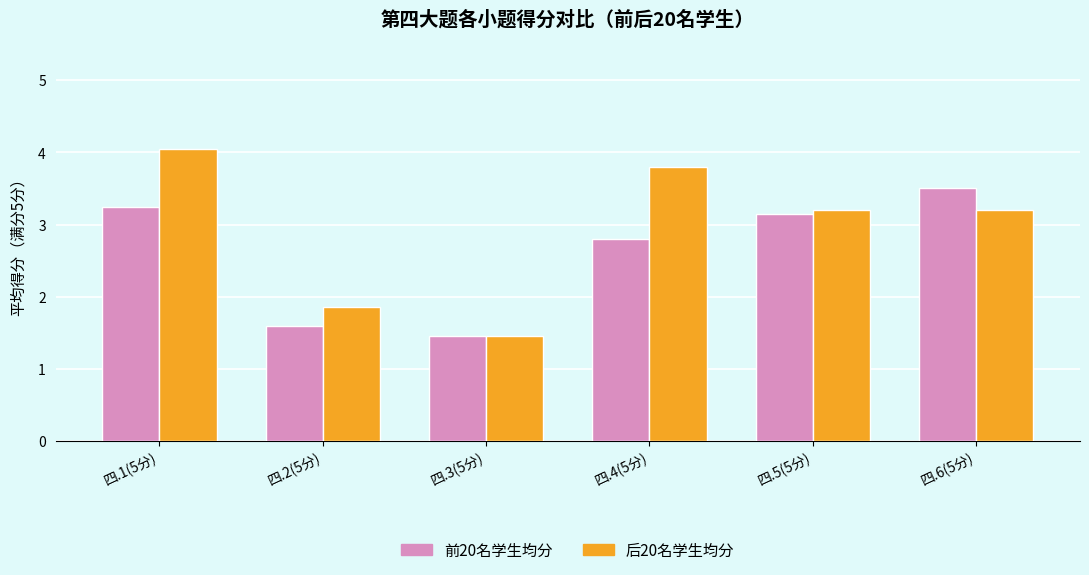

Which category has the highest value across all series?

四.1(5分)